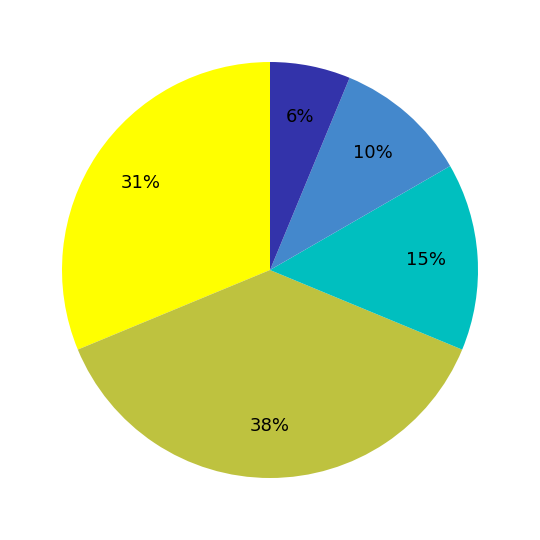

Is there a majority slice in this chart?

No